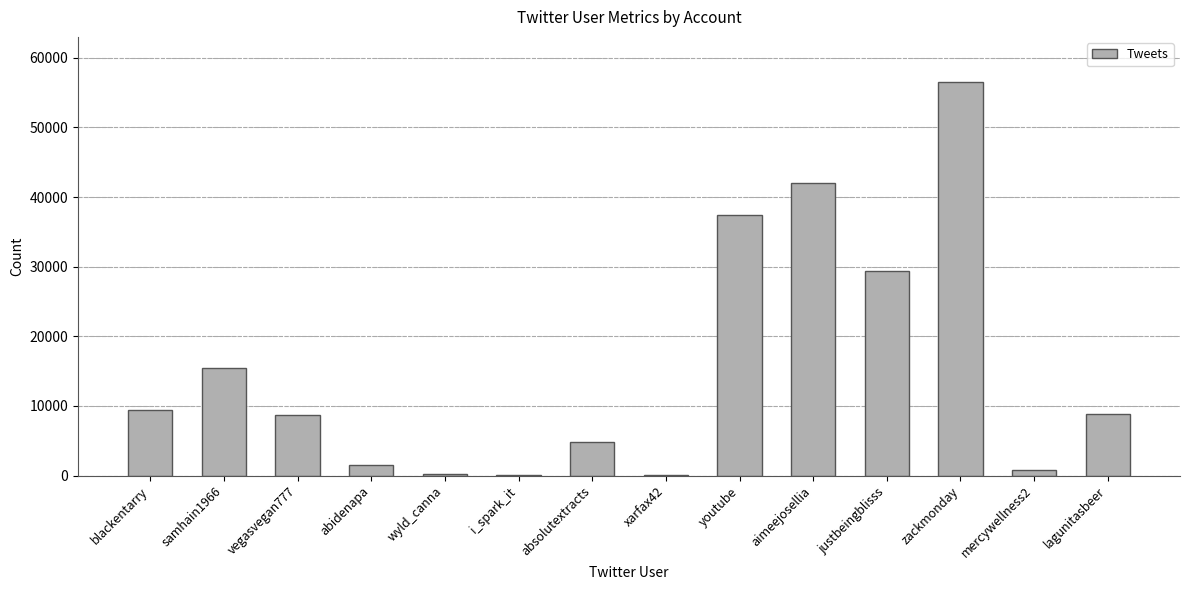

True or false: the data shows 37439 at youtube.

True